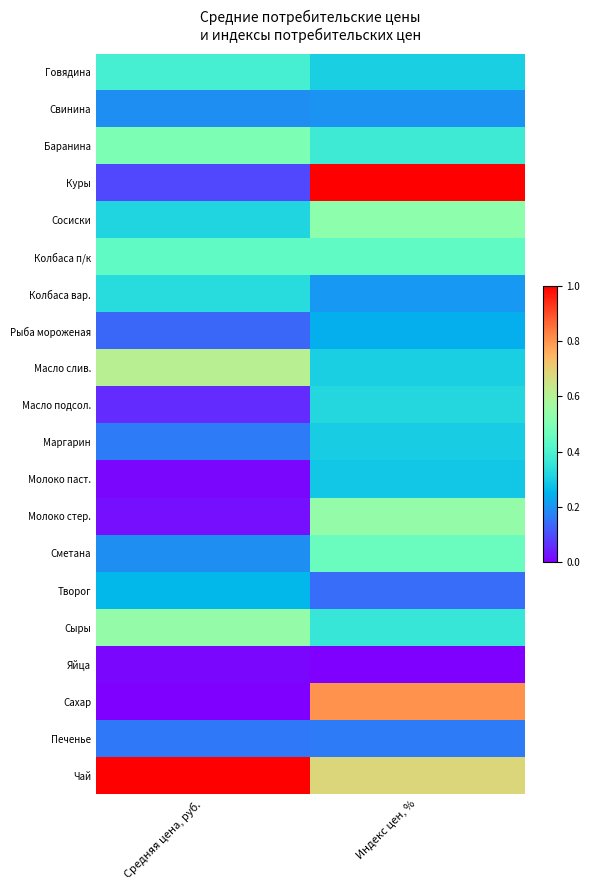

What is the greatest value displayed?

1.0